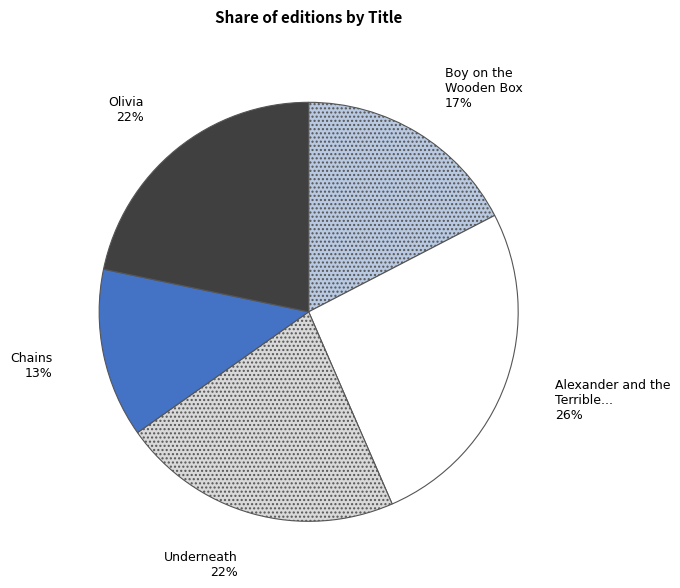

To the nearest percent, what is the average slice percentage?

20%